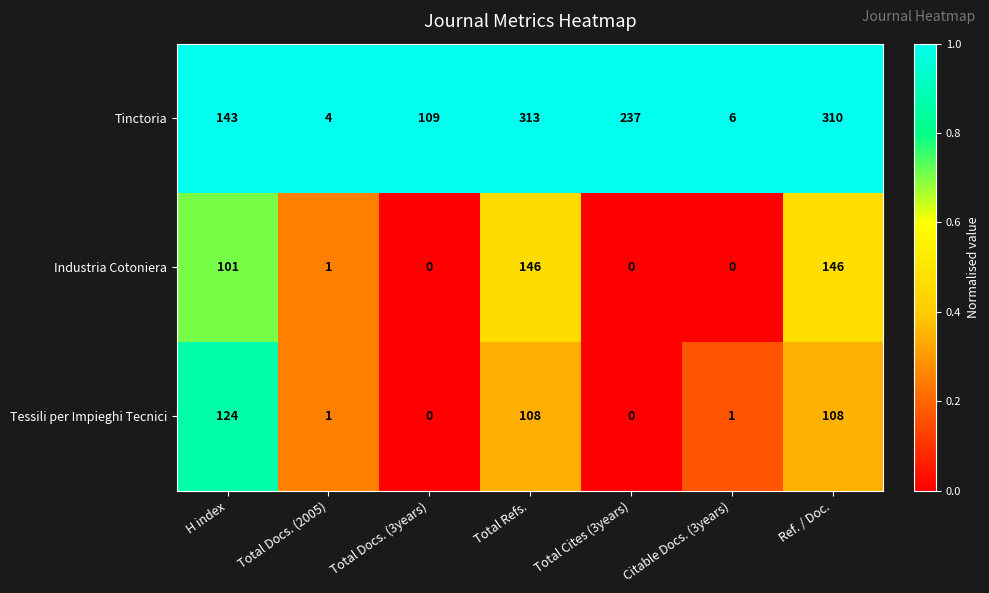

Reading left to right, what are all the values shown in this chart?

Tinctoria: 143	4	109	313	237	6	310
Industria Cotoniera: 101	1	0	146	0	0	146
Tessili per Impieghi Tecnici: 124	1	0	108	0	1	108